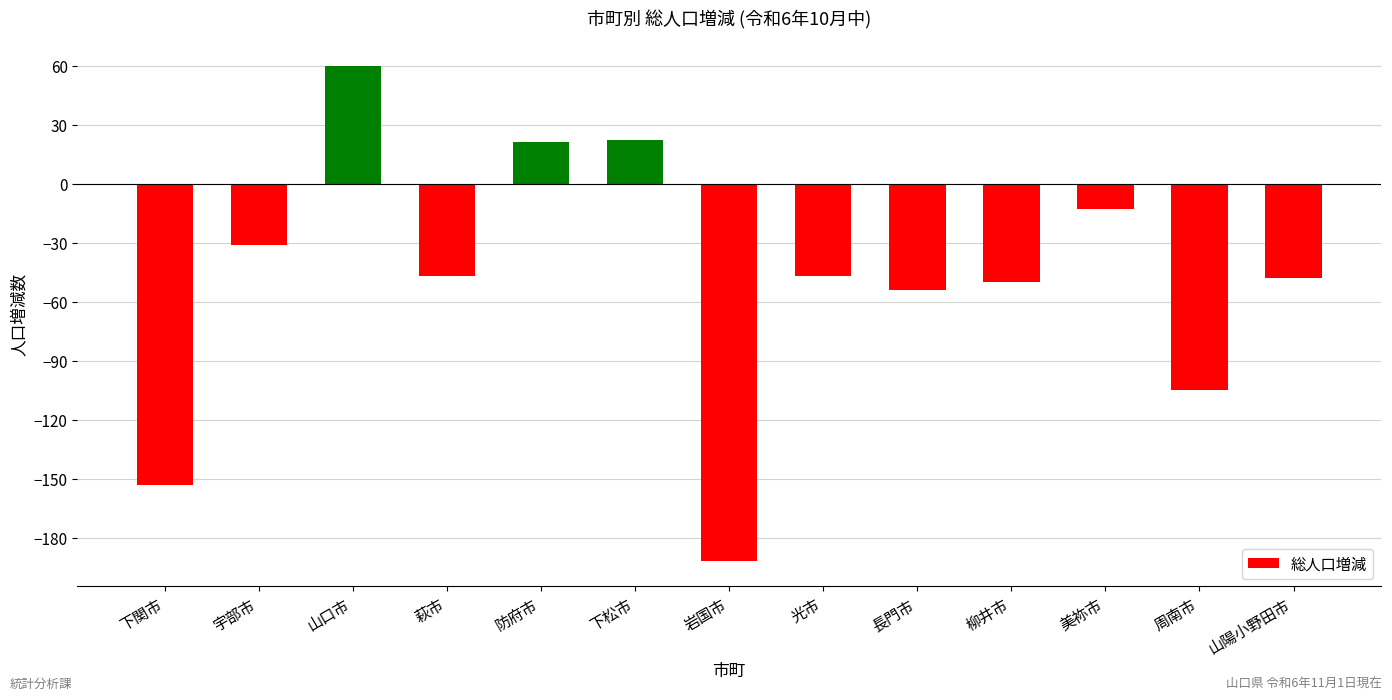

How many data points are less than -47?

6